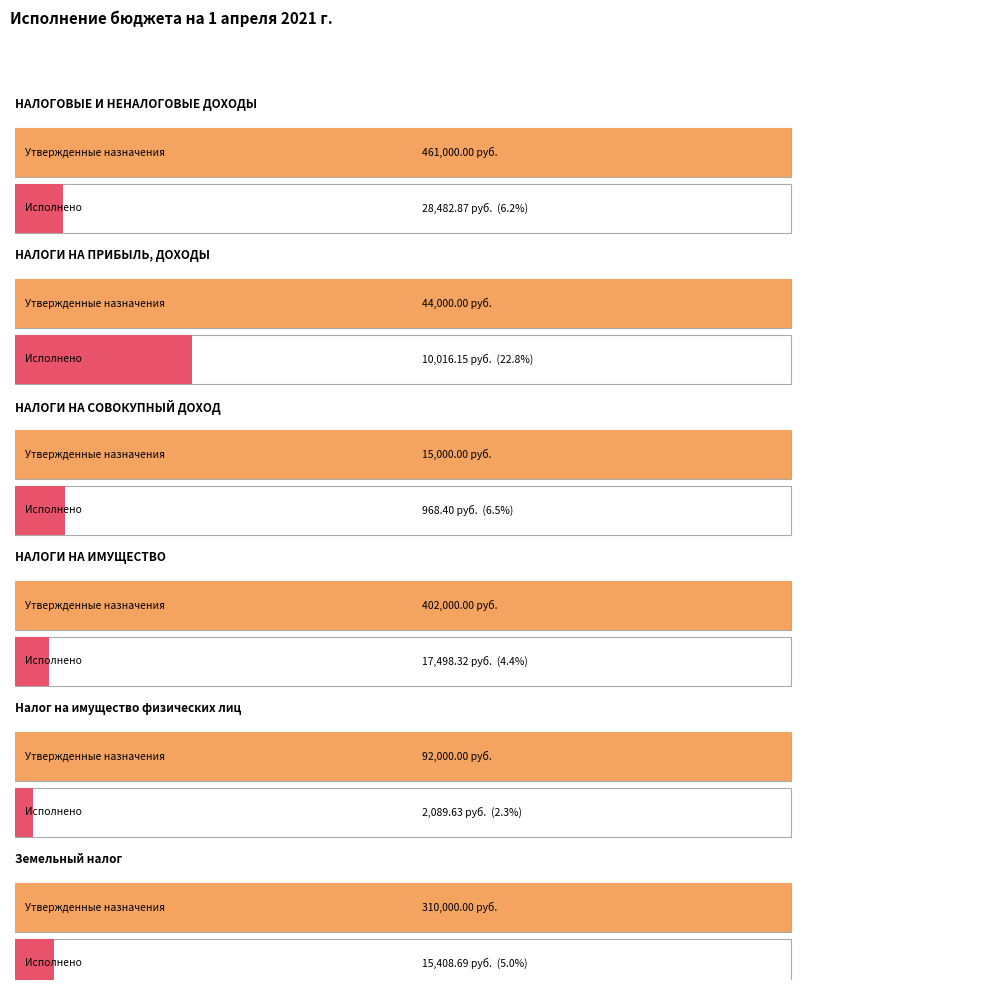

Which category has the highest value across all series?

НАЛОГОВЫЕ И НЕНАЛОГОВЫЕ ДОХОДЫ